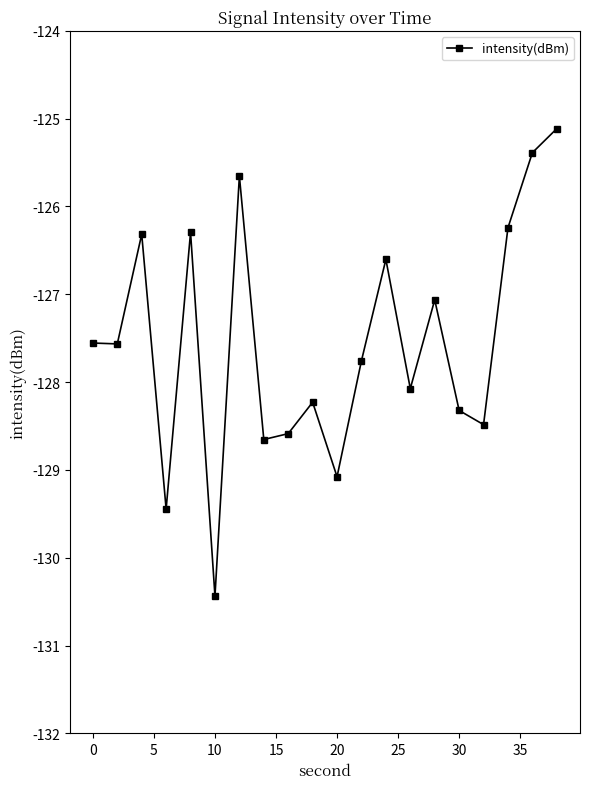

What is the difference between the maximum and minimum values?

5.3